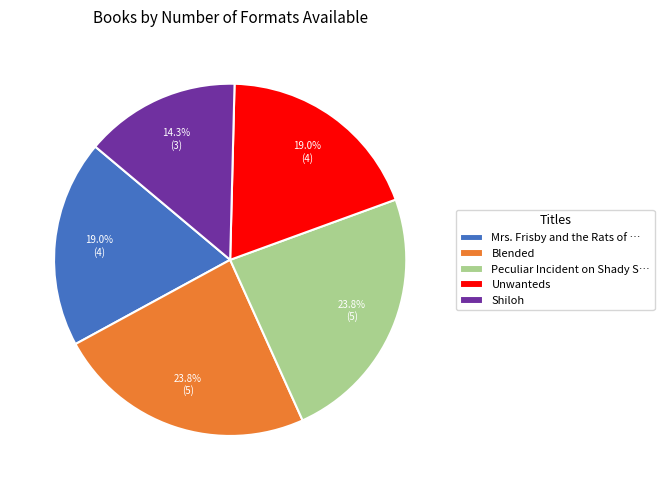

True or false: Unwanteds accounts for 19% of the total.

True